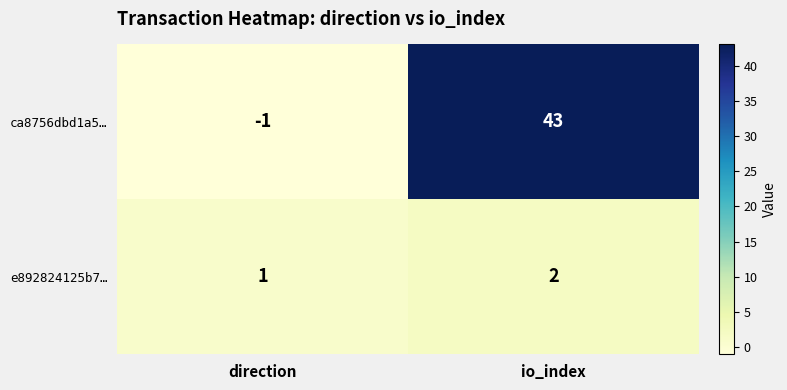

Rank the series by their maximum value, from lowest to highest.

e892824125b7…, ca8756dbd1a5…